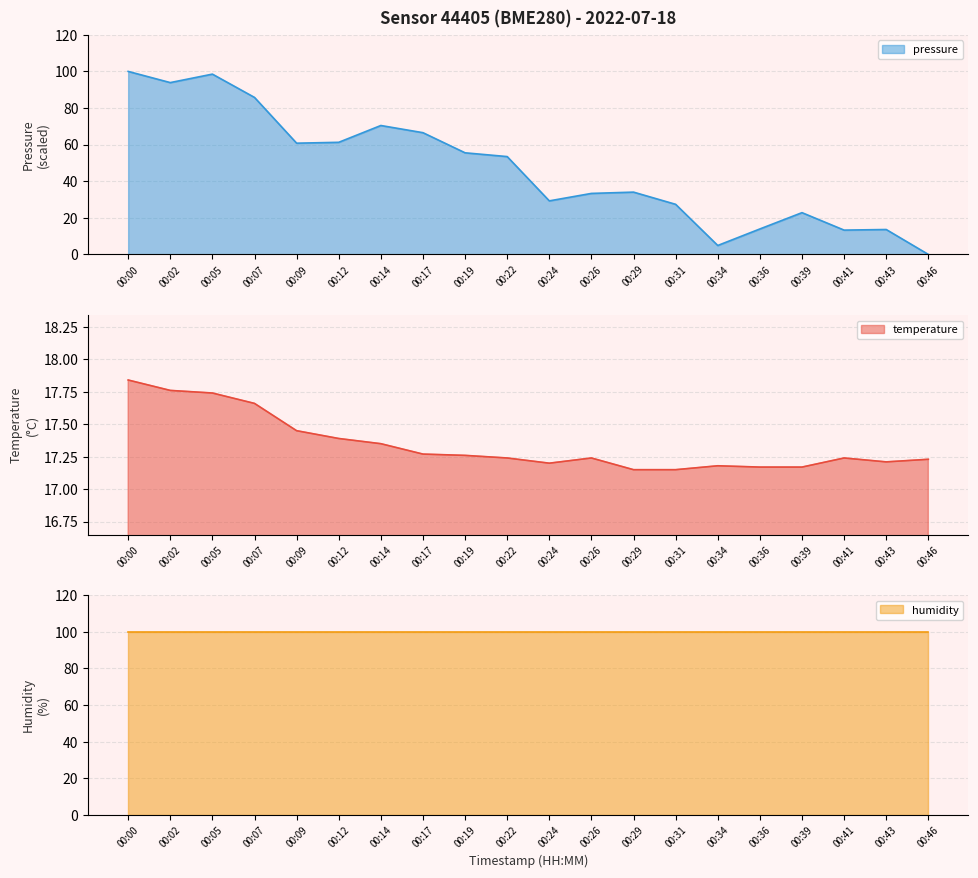

True or false: temperature has a value of 17.2 at 00:24.

True